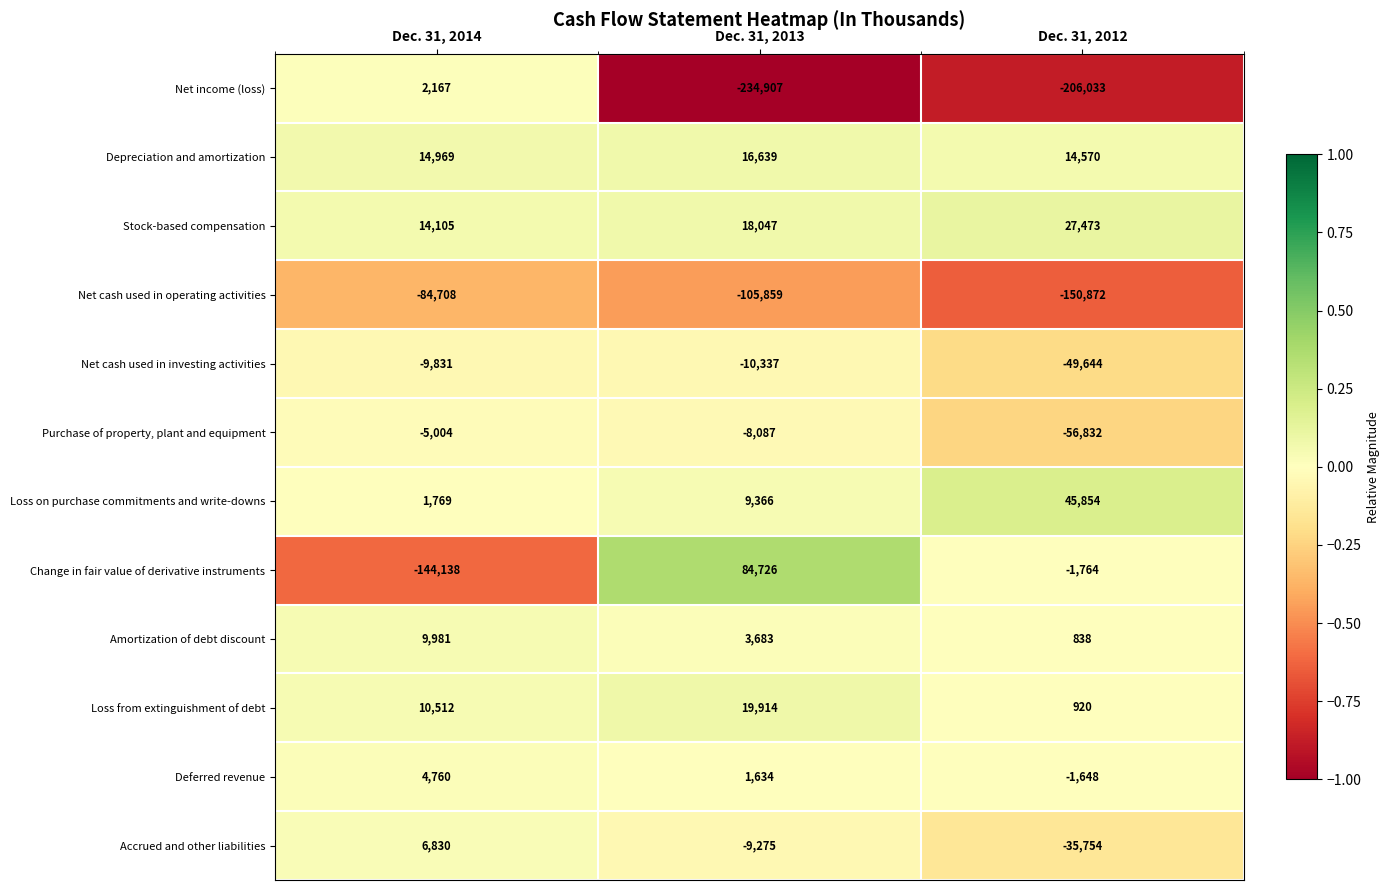

At how many categories does at least one series exceed 0?

3